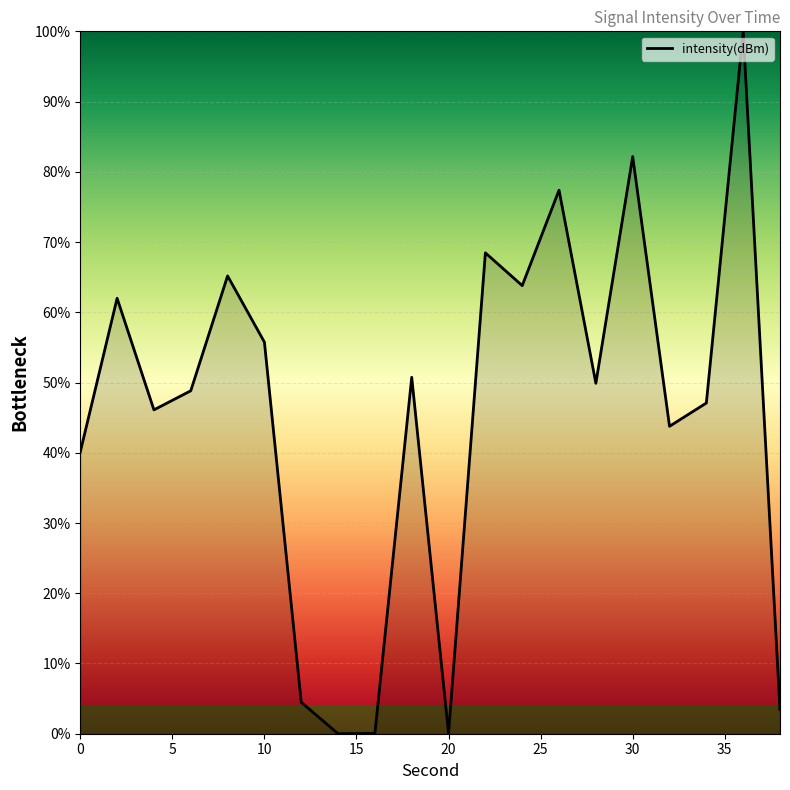

What is the maximum value shown in the chart?

100.0